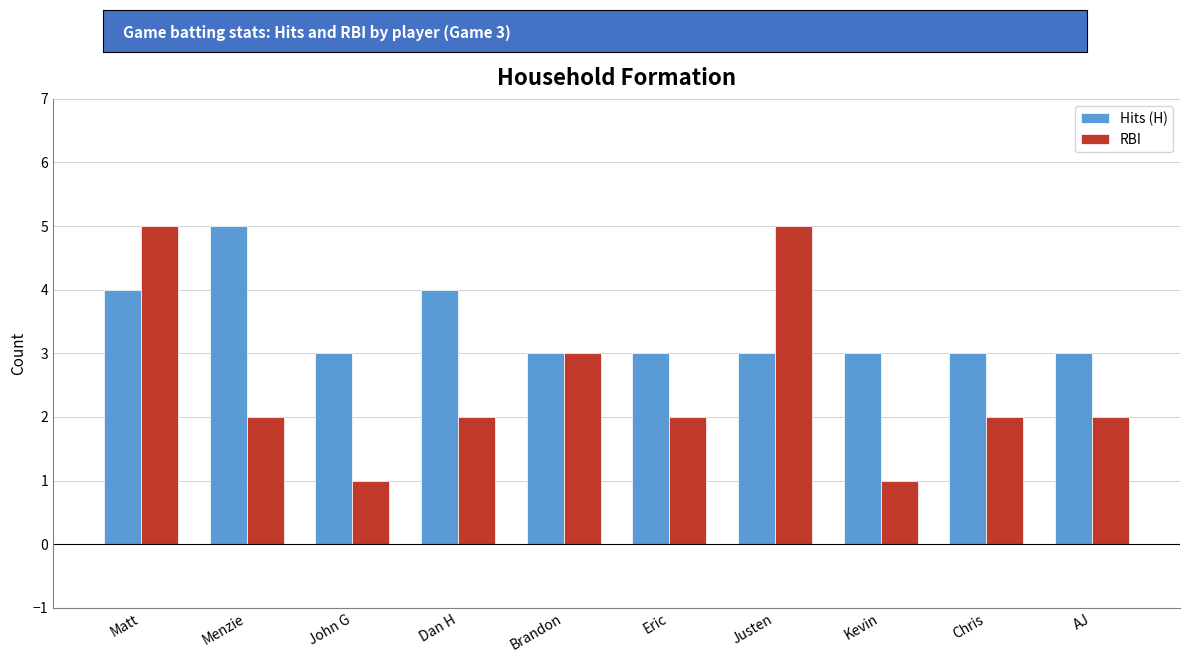

True or false: Hits (H) has a value of 3 at Kevin.

True